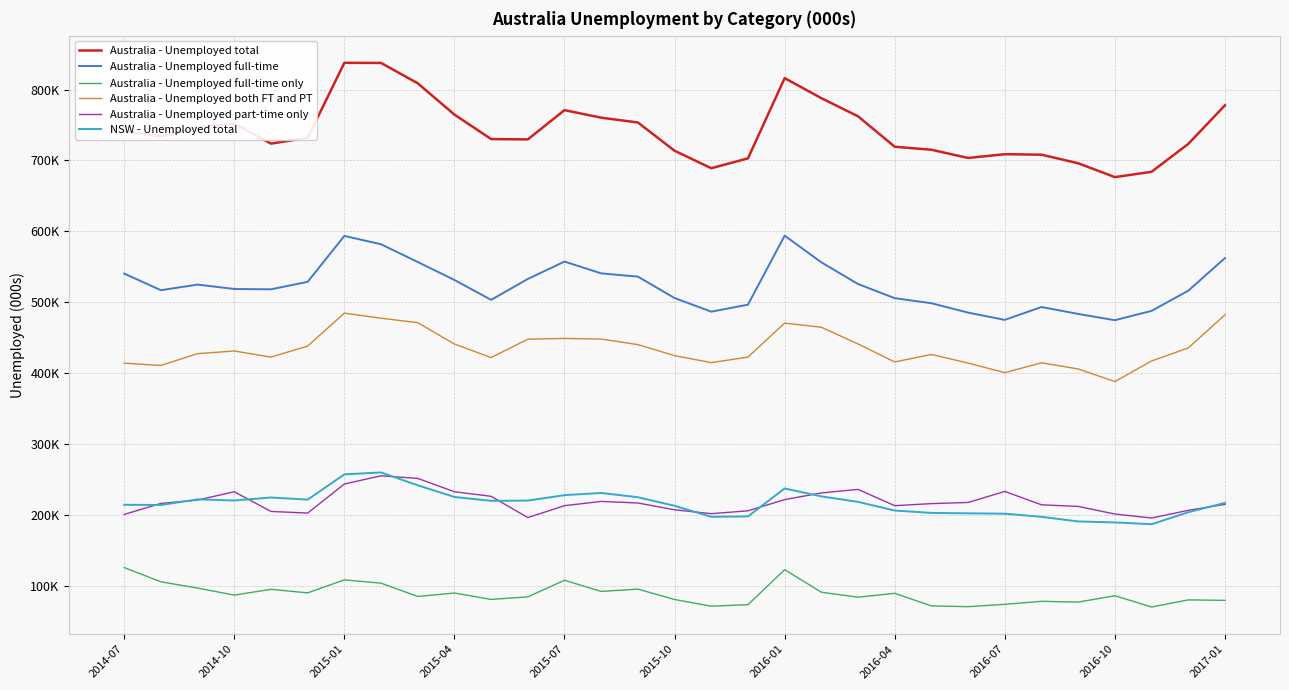

What are all the series names shown in the legend?

Australia - Unemployed total, Australia - Unemployed full-time, Australia - Unemployed full-time only, Australia - Unemployed both FT and PT, Australia - Unemployed part-time only, NSW - Unemployed total